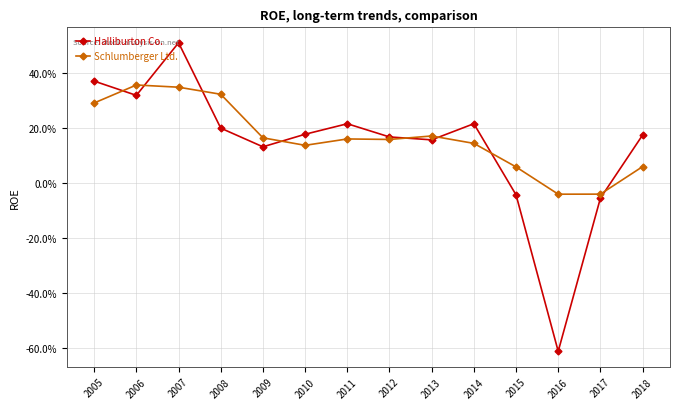

Is this an area chart (filled region under the line)?

No